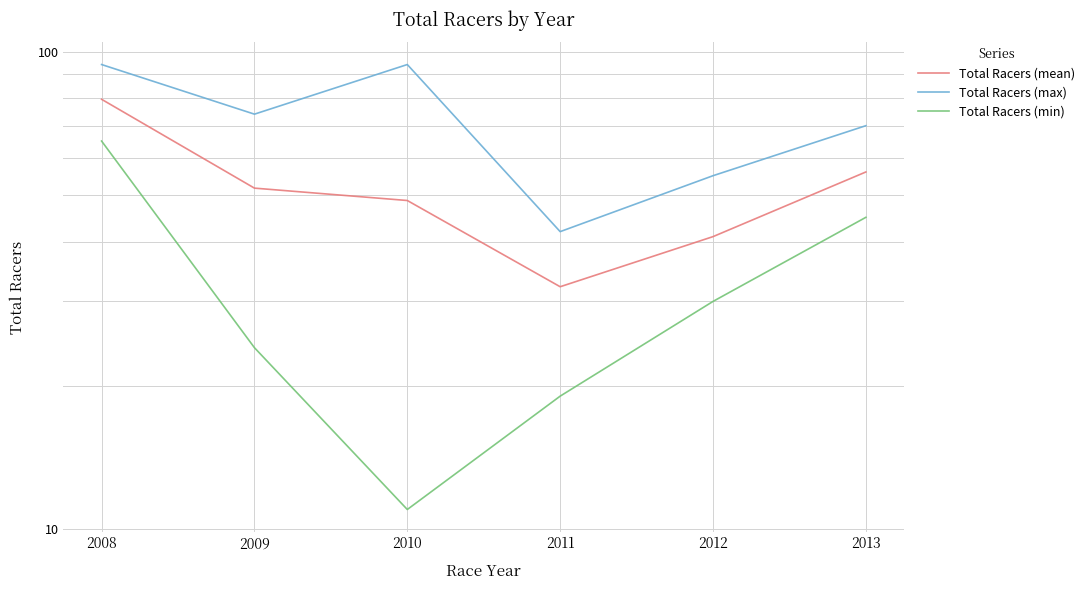

At which category is the sum across all series the highest?

2008